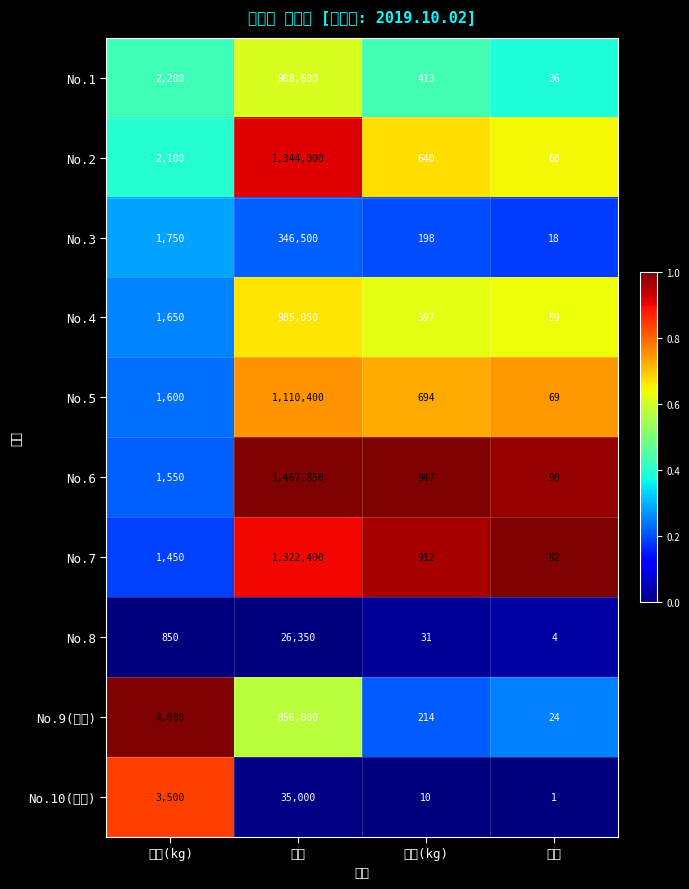

Reading left to right, what are all the values shown in this chart?

No.1: 단가(kg)=2200.0	금액=908600.0	중량(kg)=413.0	비고=36.0
No.2: 단가(kg)=2100.0	금액=1344000.0	중량(kg)=640.0	비고=60.0
No.3: 단가(kg)=1750.0	금액=346500.0	중량(kg)=198.0	비고=18.0
No.4: 단가(kg)=1650.0	금액=985050.0	중량(kg)=597.0	비고=59.0
No.5: 단가(kg)=1600.0	금액=1110400.0	중량(kg)=694.0	비고=69.0
No.6: 단가(kg)=1550.0	금액=1467850.0	중량(kg)=947.0	비고=90.0
No.7: 단가(kg)=1450.0	금액=1322400.0	중량(kg)=912.0	비고=92.0
No.8: 단가(kg)=850.0	금액=26350.0	중량(kg)=31.0	비고=4.0
No.9(청양): 단가(kg)=4000.0	금액=856000.0	중량(kg)=214.0	비고=24.0
No.10(청양): 단가(kg)=3500.0	금액=35000.0	중량(kg)=10.0	비고=1.0